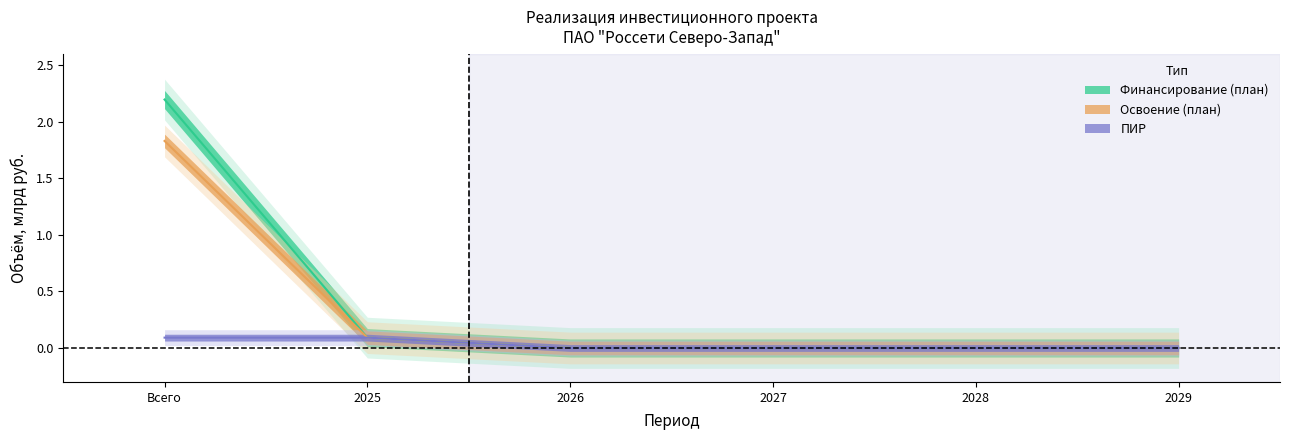

Which series has the largest total across all categories?

Финансирование (план)